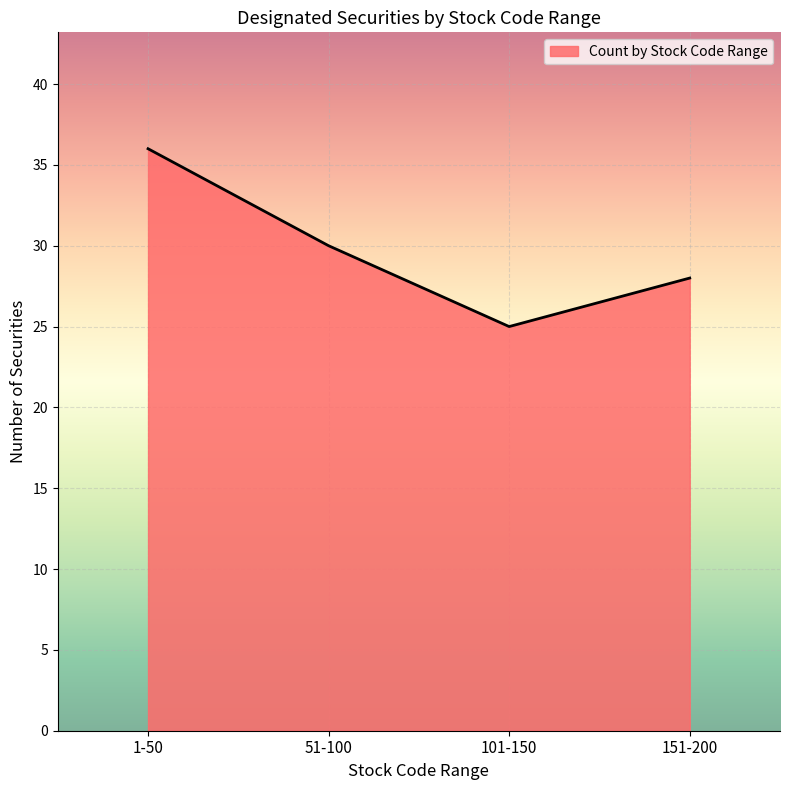

Which category has the lowest value across all series?

101-150